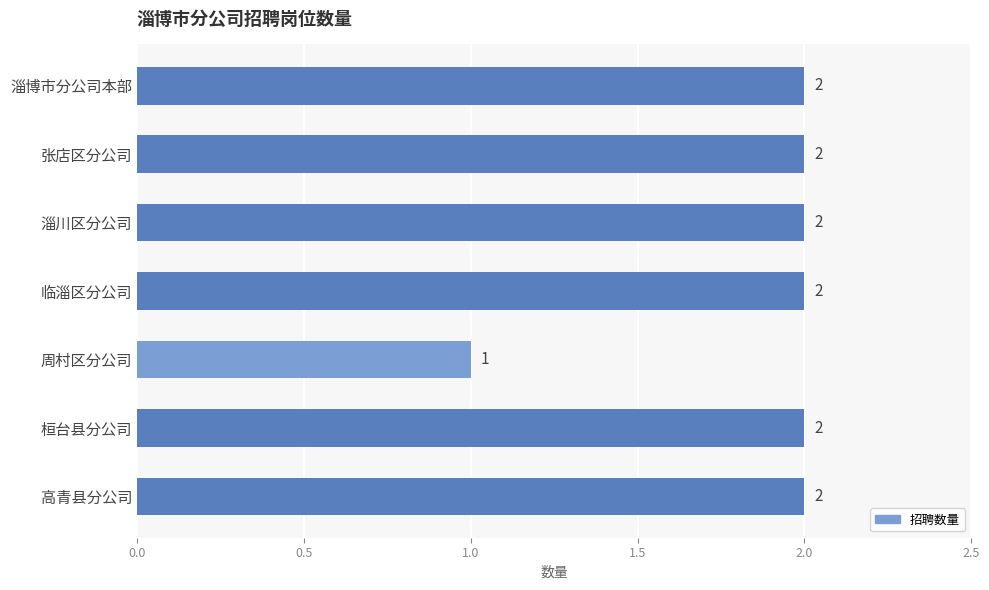

What is the maximum value shown in the chart?

2